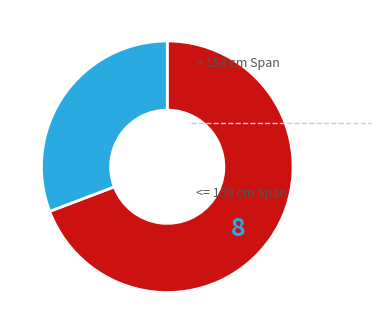

Does any single category account for the majority?

Yes